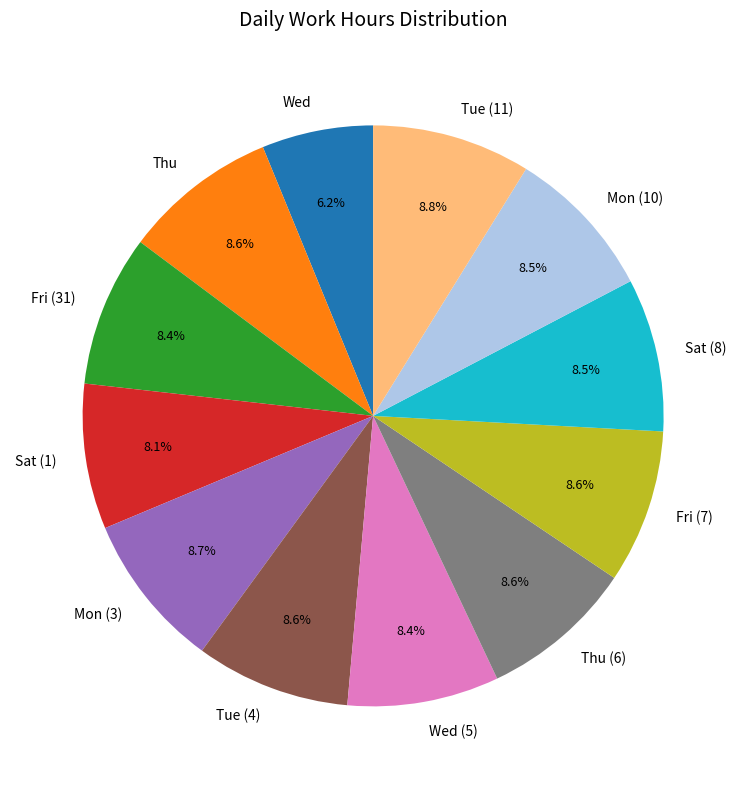

To the nearest percent, what is the combined percentage of Tue (11) and Thu (6)?

17%